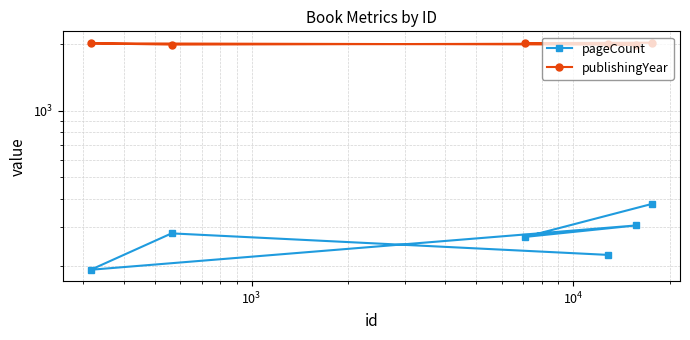

True or false: pageCount and publishingYear cross at least once.

False